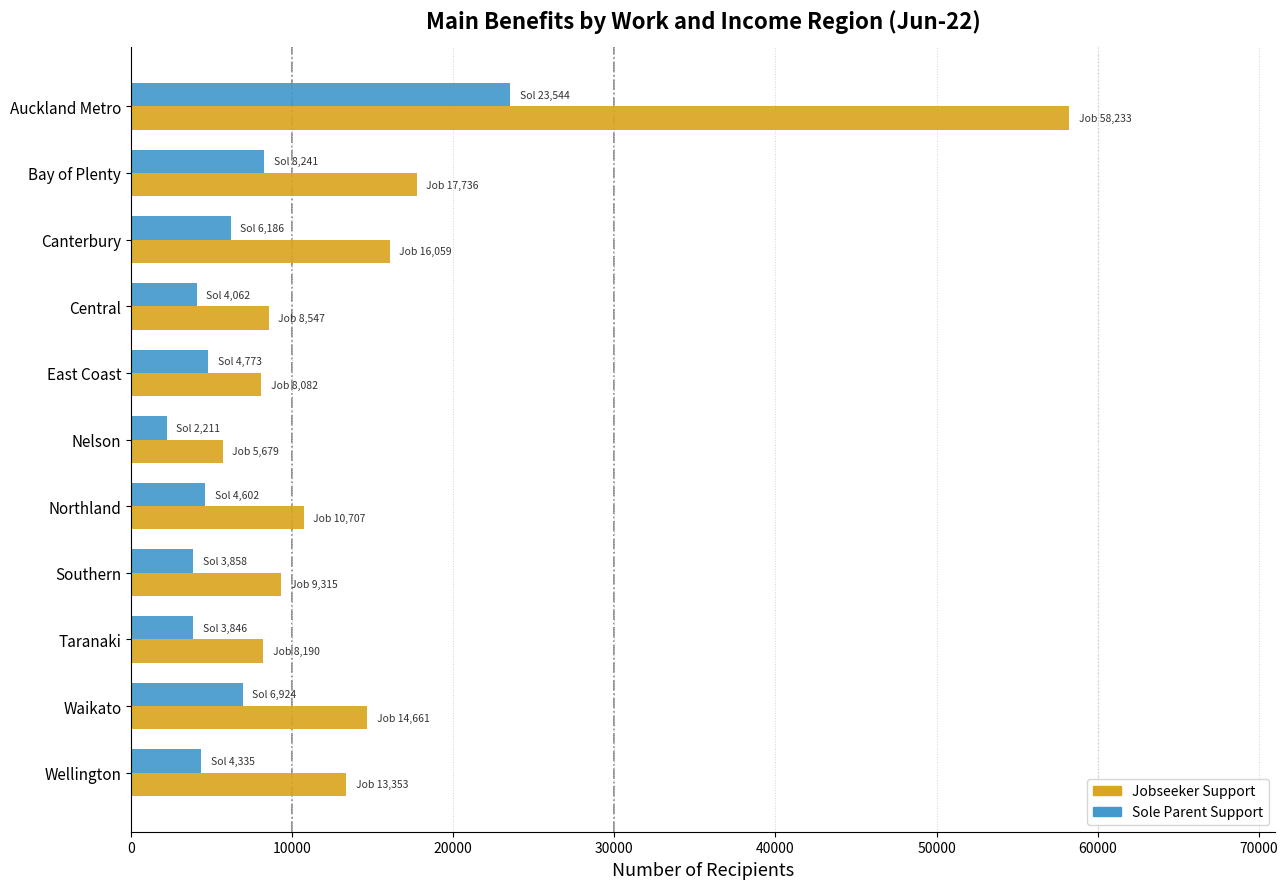

Which series has the widest spread of values?

Jobseeker Support